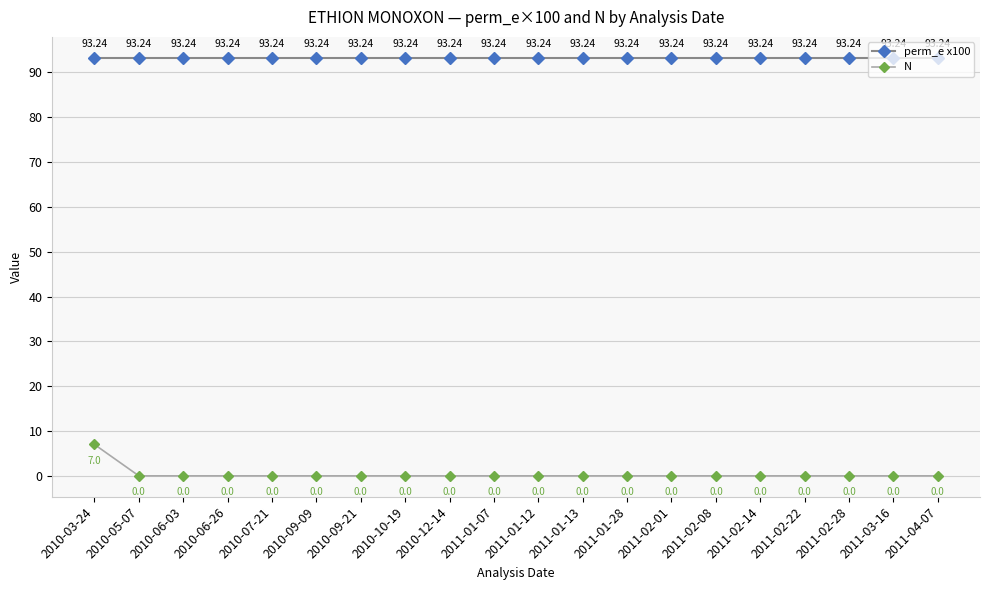

What is the label of the 7th point from the left?

2010-09-21